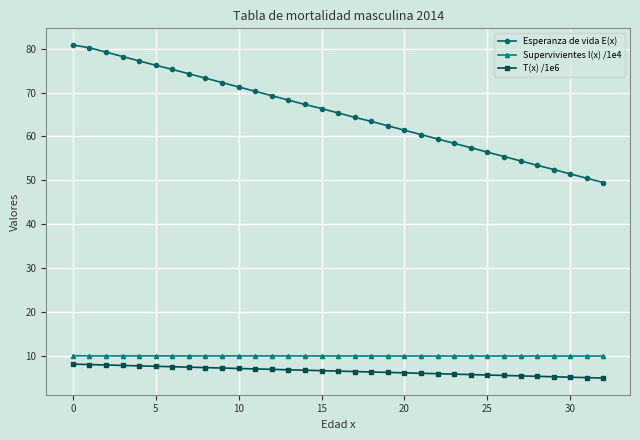

Which series has the largest total across all categories?

Esperanza de vida E(x)